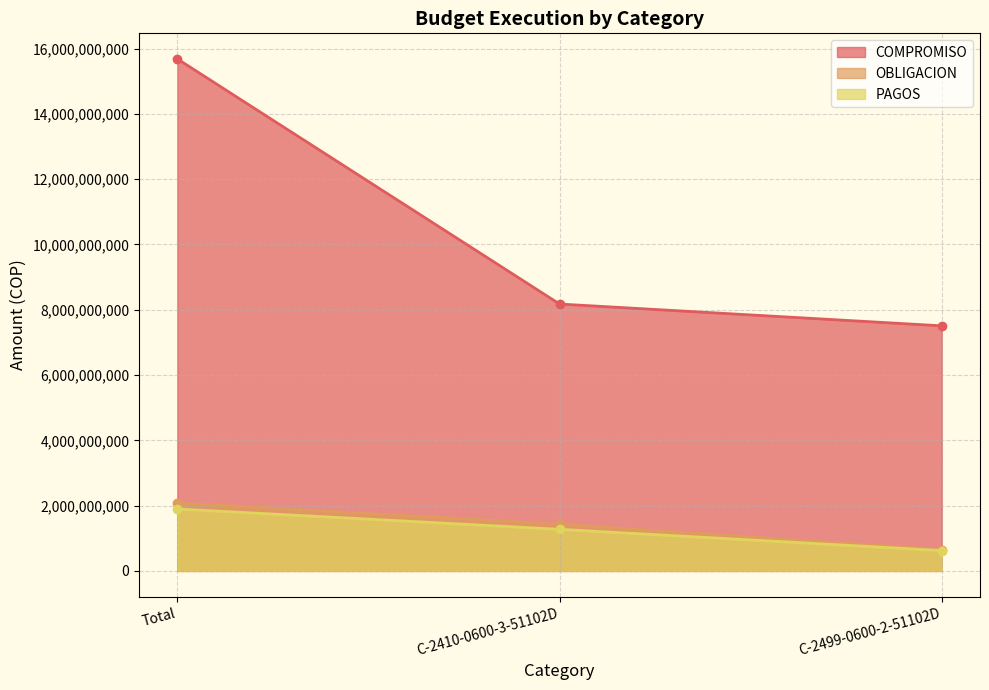

Which series has the largest total across all categories?

COMPROMISO